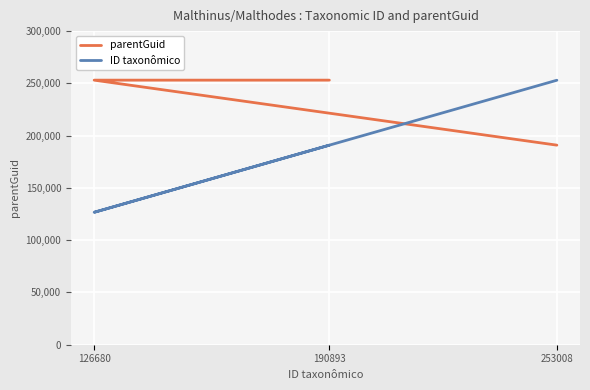

What is the value of the parentGuid point at the 2nd from the left?

253098